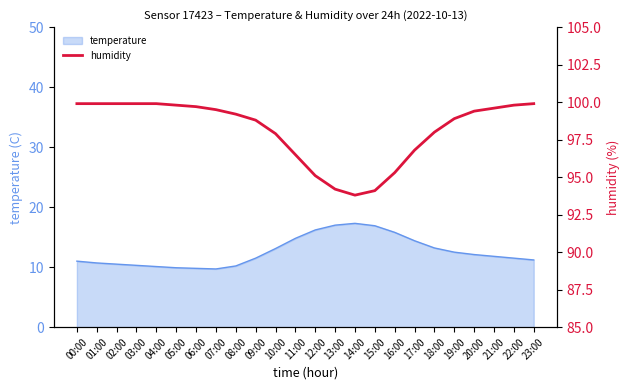

Does the chart display data point markers on the line(s)?

No